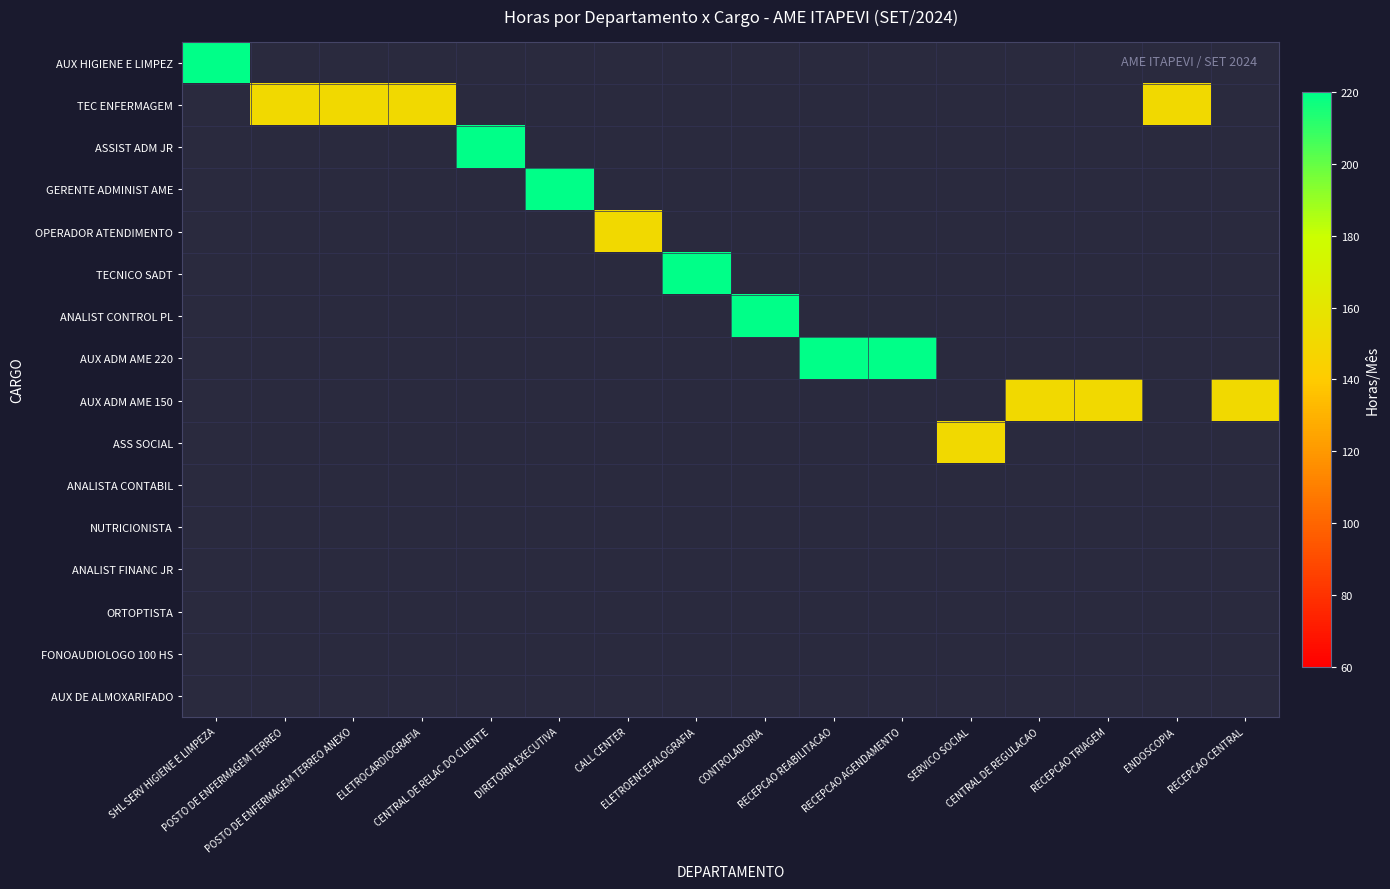

Between ELETROCARDIOGRAFIA and RECEPCAO REABILITACAO, which is larger?

RECEPCAO REABILITACAO